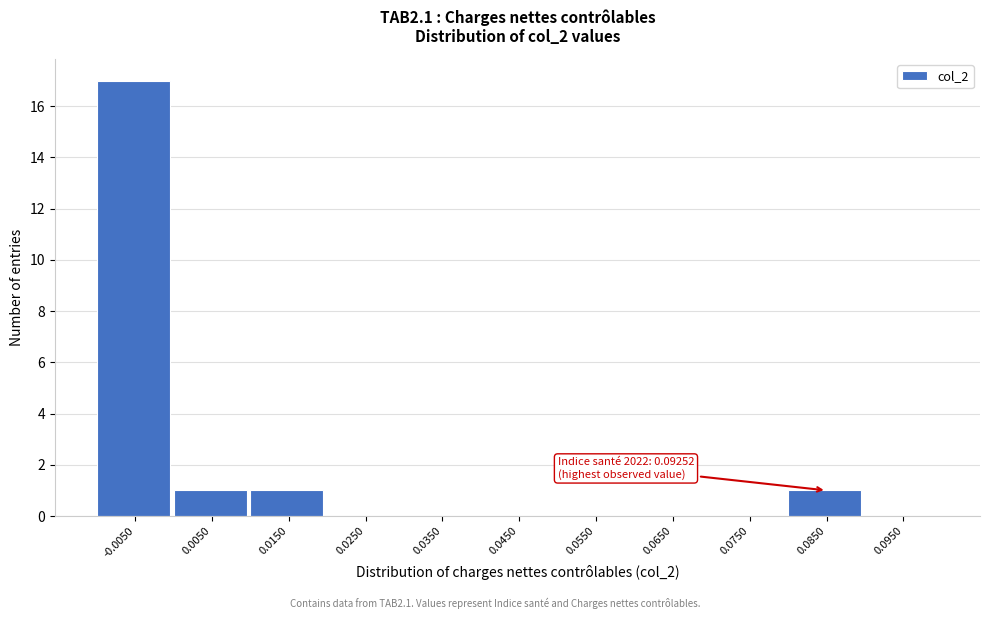

Reading right to left, what are all the values shown in this chart?

0.0950=0	0.0850=1	0.0750=0	0.0650=0	0.0550=0	0.0450=0	0.0350=0	0.0250=0	0.0150=1	0.0050=1	-0.0050=17